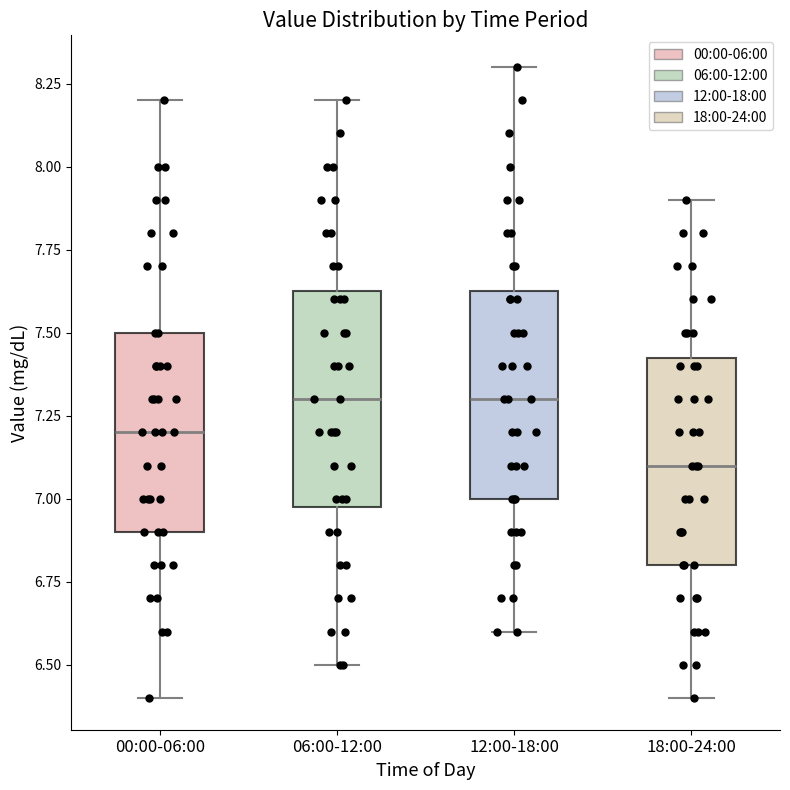

Where is the upper edge of the box for 18:00-24:00 on the y-axis? The values are not printed on the chart, so give them approximately, as read against the axis.

7.45